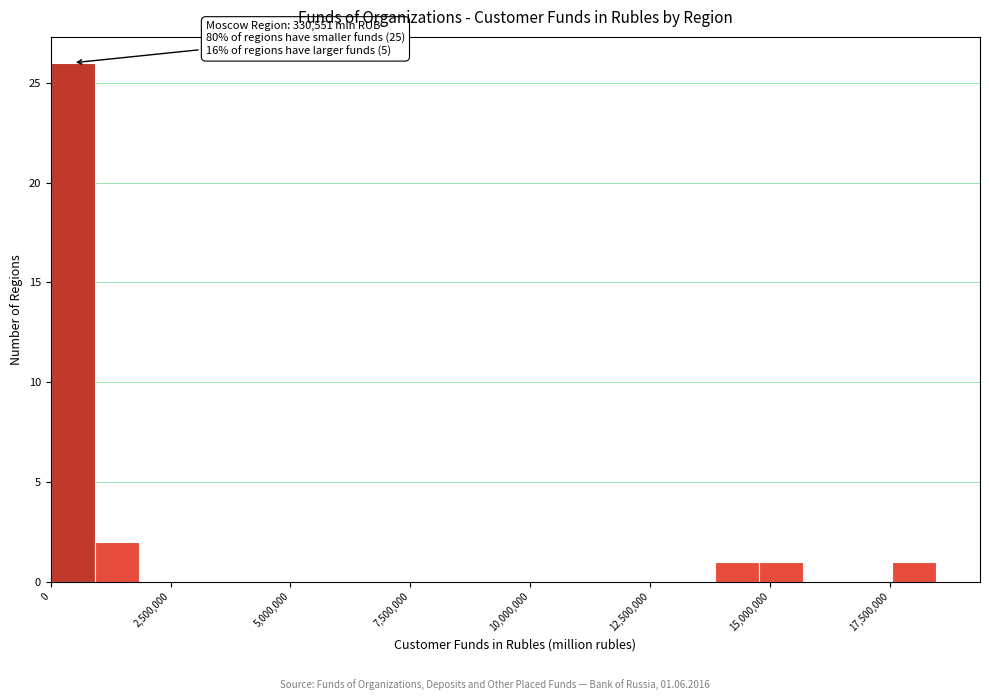

Around what value on the x-axis is the tallest bar? Give the approximate position of its centre, as read against the axis.

500000